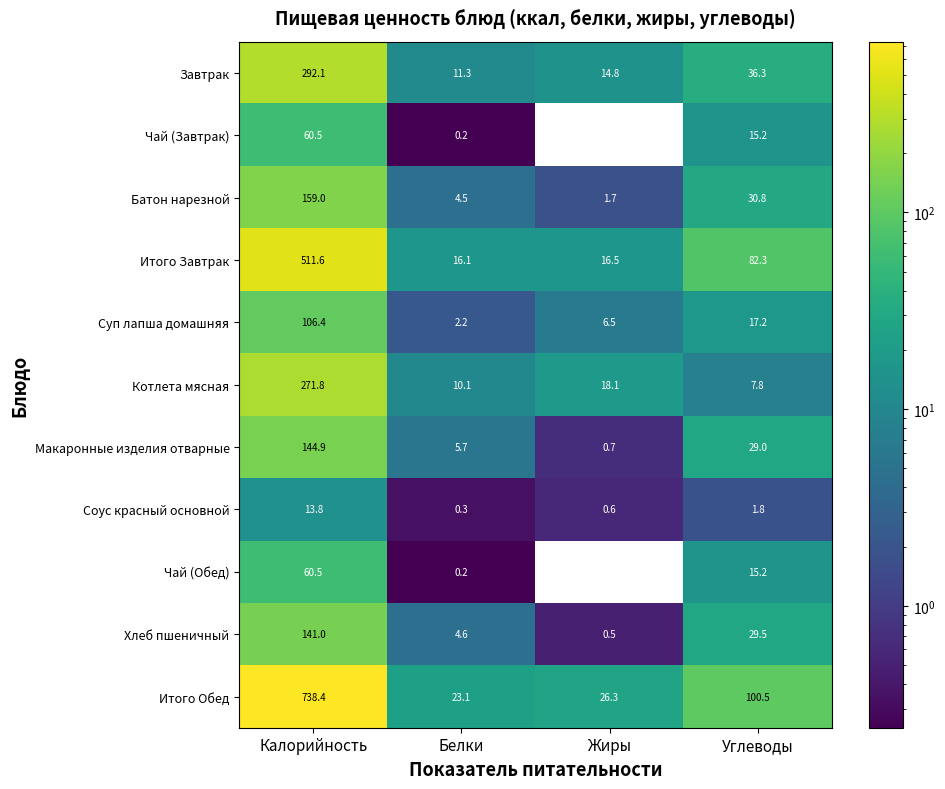

Which series changed the most between Белки and Жиры?

Котлета мясная